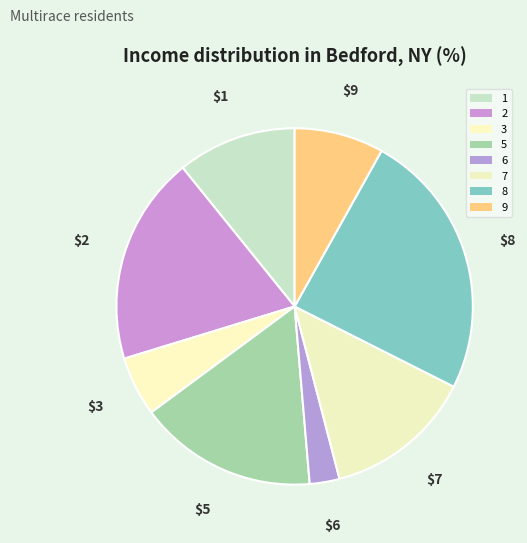

Count the number of slices in the pie.

8